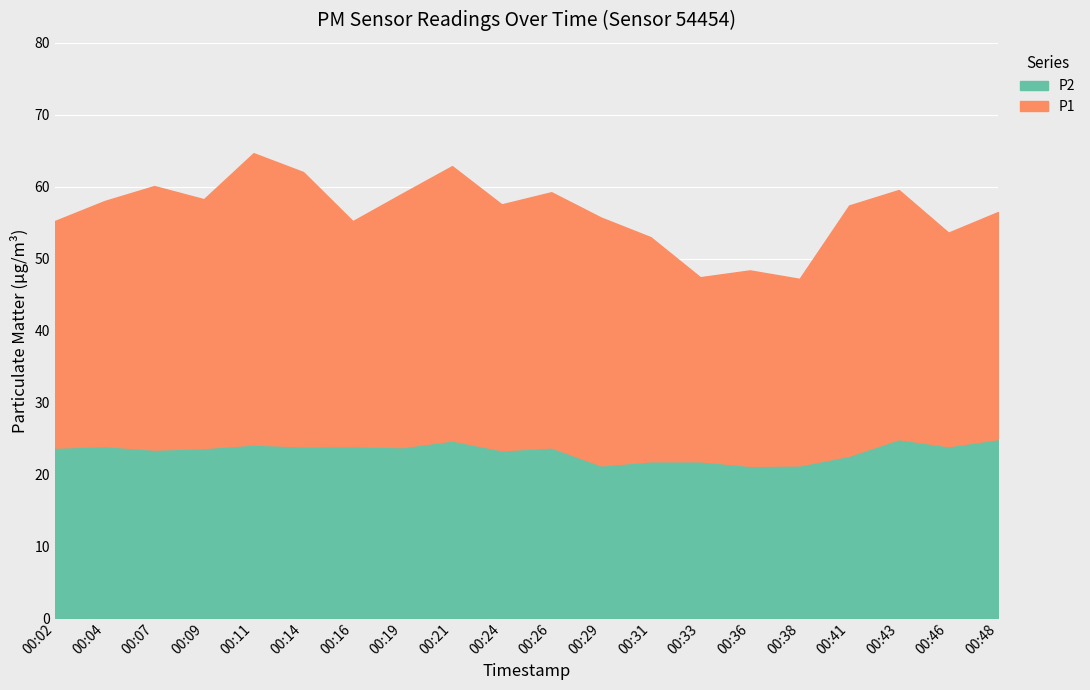

The value of P2 at 00:36 is 21.2. True or false?

True